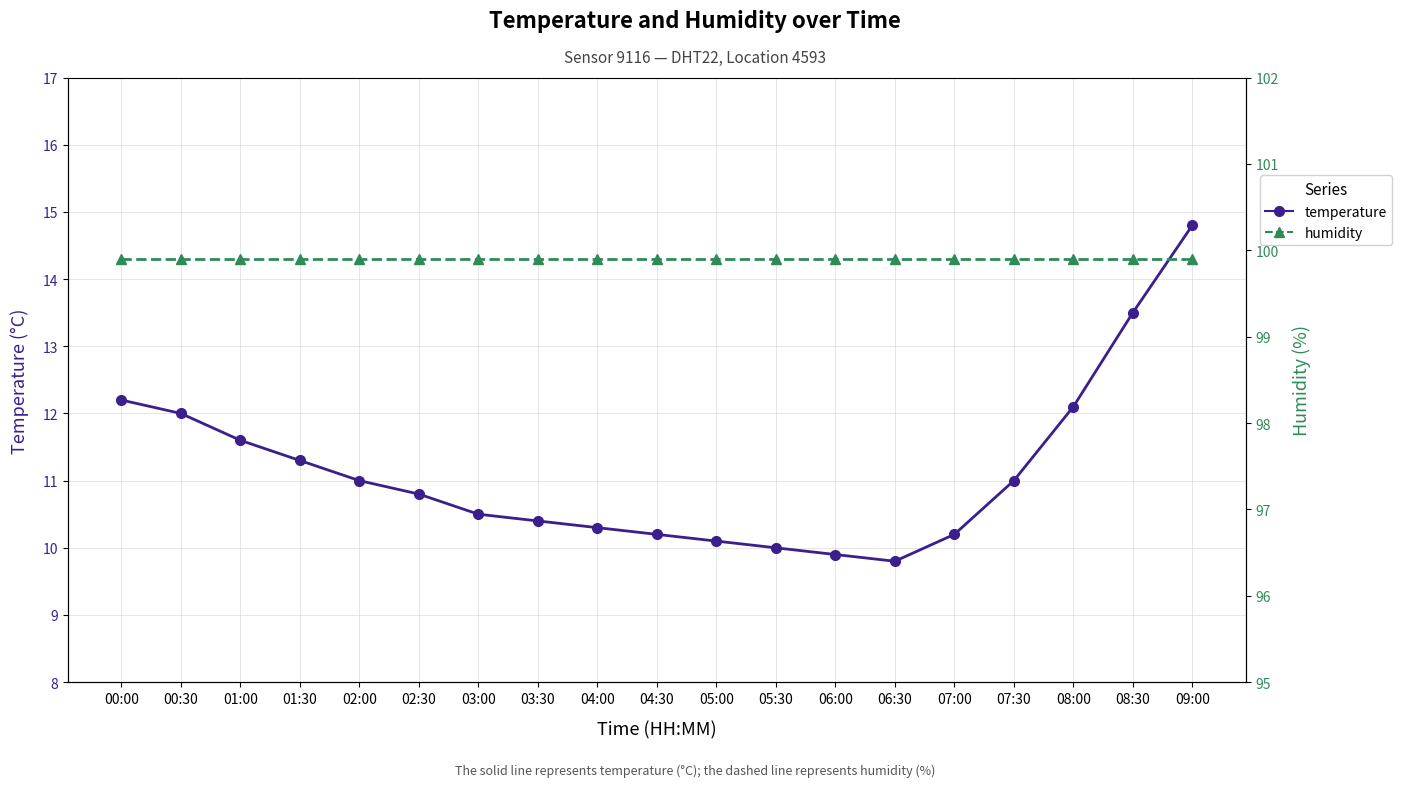

Reading left to right, what are all the values shown in this chart?

temperature: 12.2	12.0	11.6	11.3	11.0	10.8	10.5	10.4	10.3	10.2	10.1	10.0	9.9	9.8	10.2	11.0	12.1	13.5	14.8
humidity: 99.9	99.9	99.9	99.9	99.9	99.9	99.9	99.9	99.9	99.9	99.9	99.9	99.9	99.9	99.9	99.9	99.9	99.9	99.9